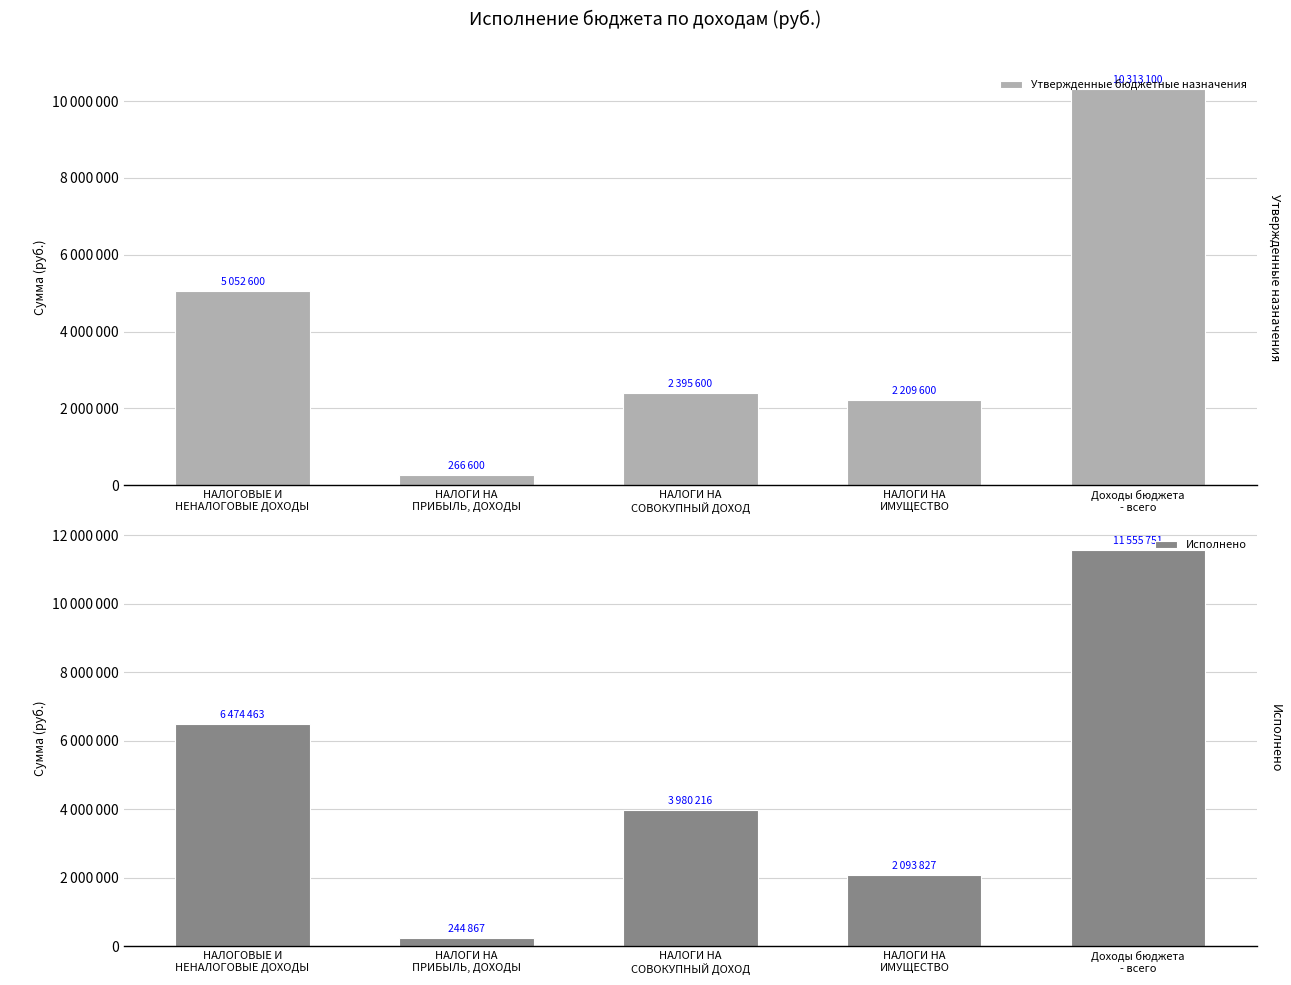

At which label does Исполнено reach its peak?

Доходы бюджета
- всего